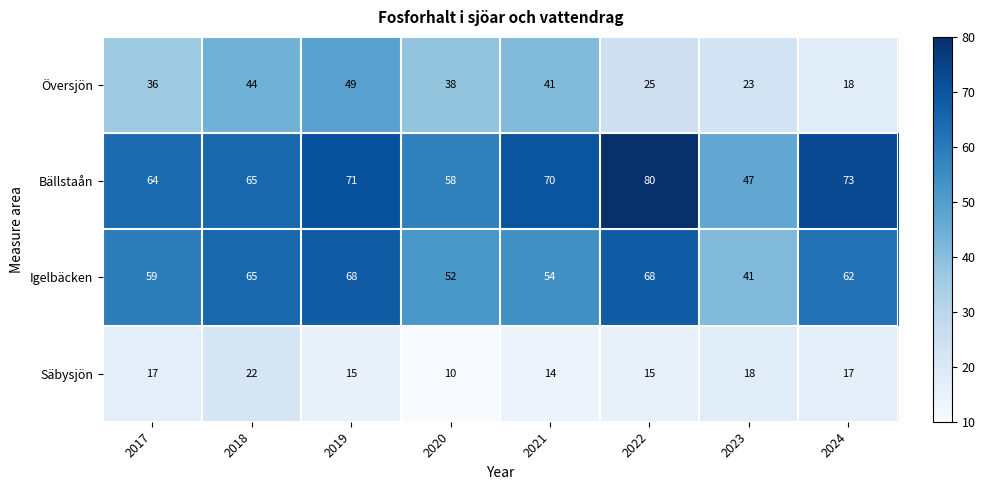

What is the difference between the maximum and minimum values in the Översjön series?

31